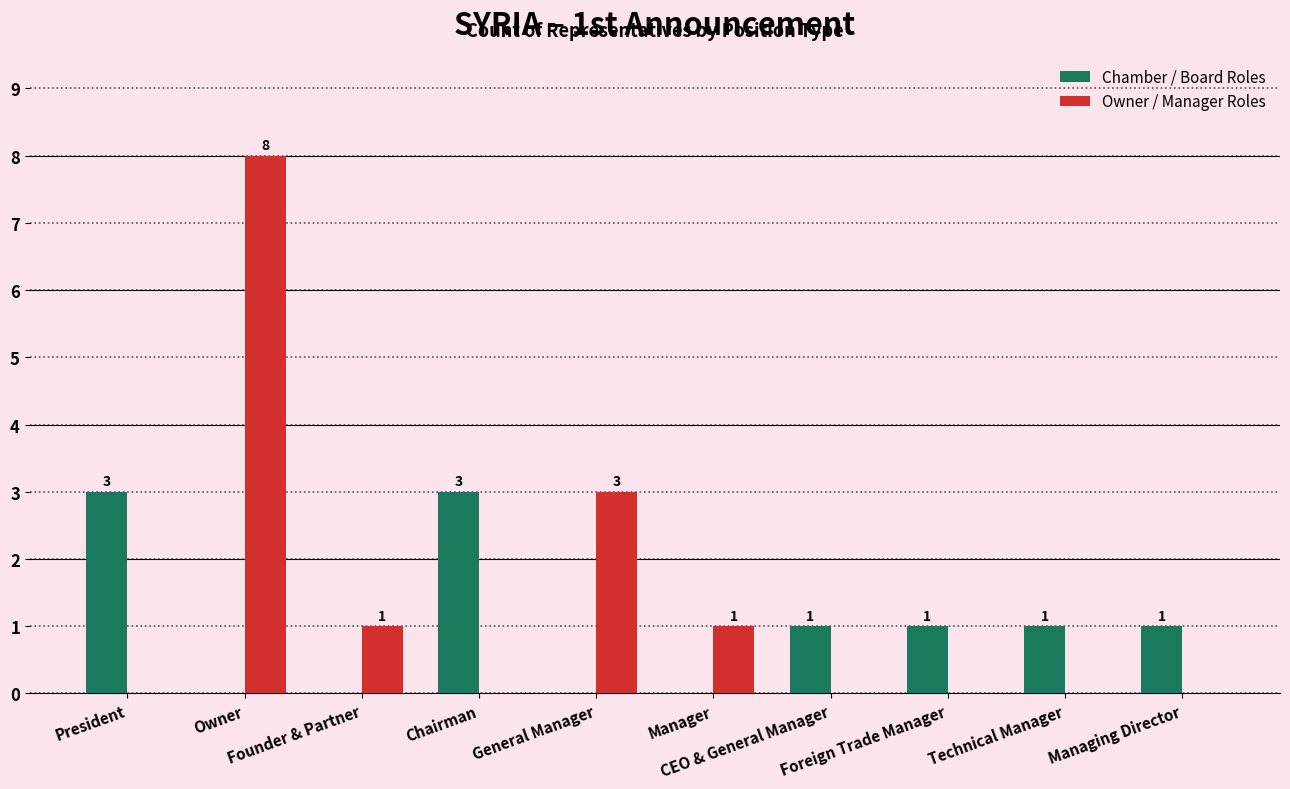

How many Chamber / Board Roles values are between 0 and 1?

8